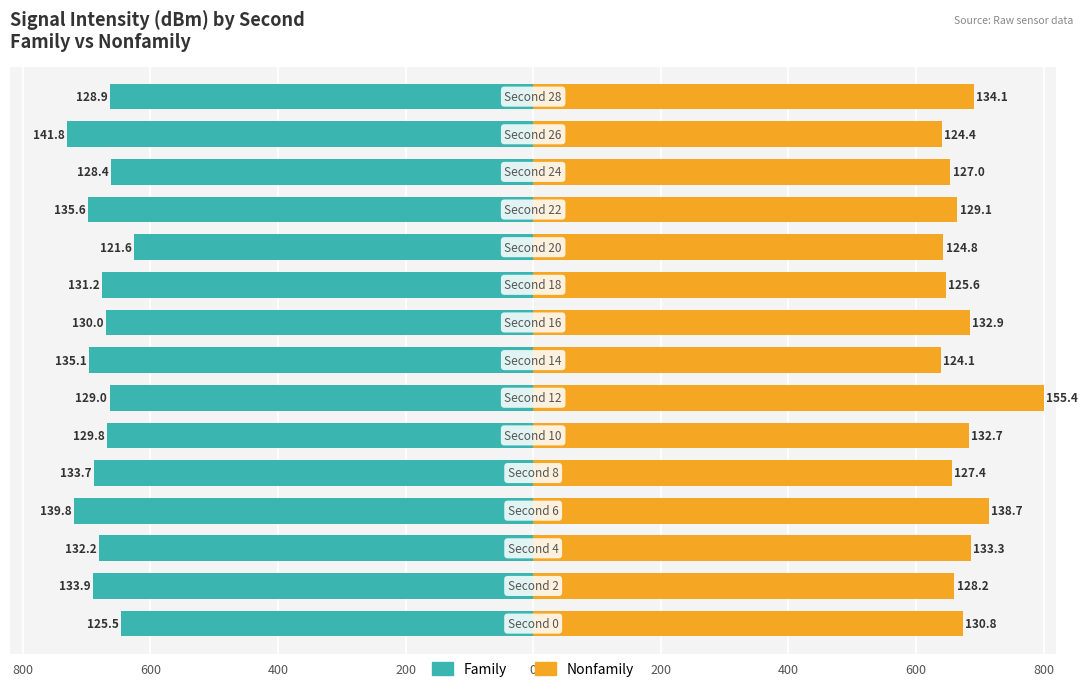

What is the value of the Nonfamily bar at the 7th from the left?

686.0